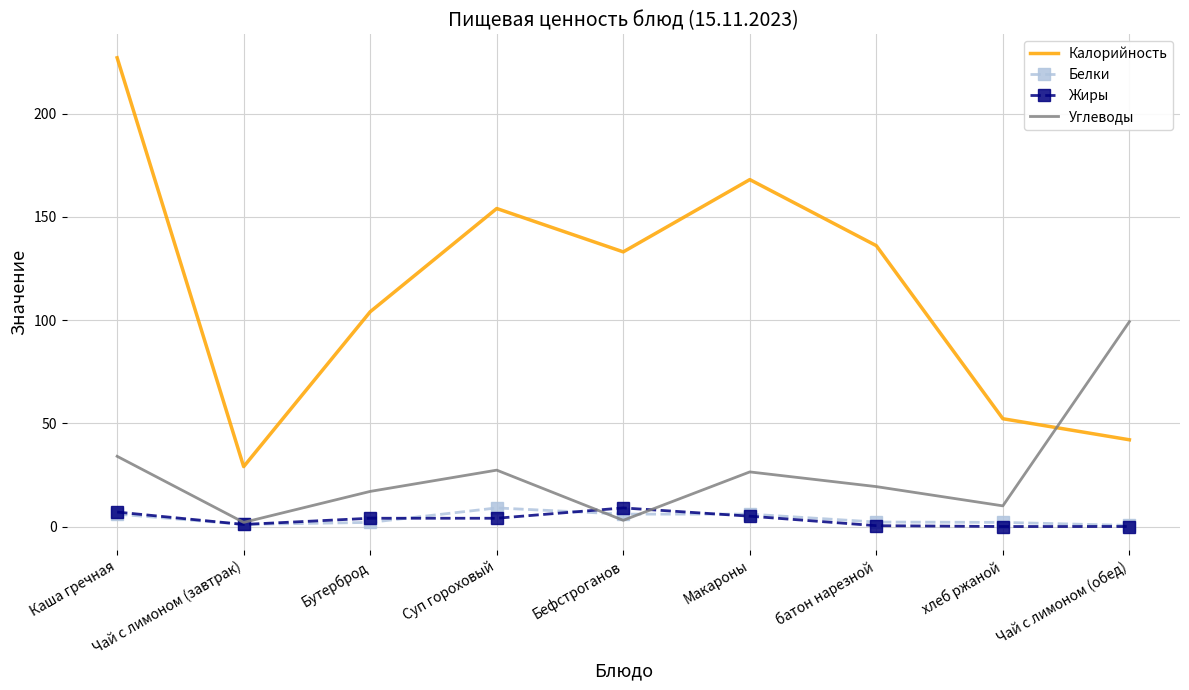

What is the lowest value of the Белки series?

0.5